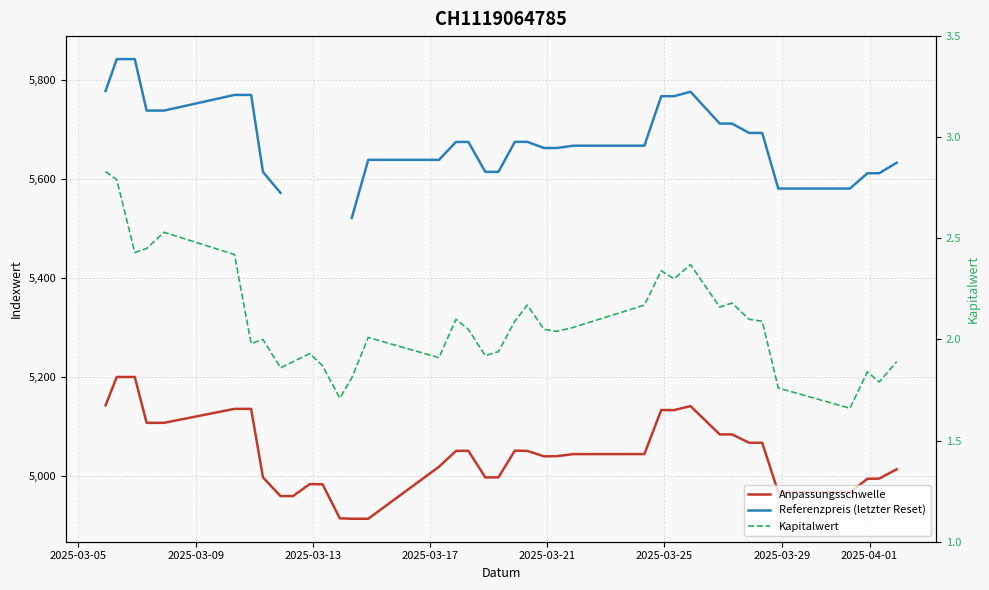

What is the label of the 36th point from the right?

2025-03-17